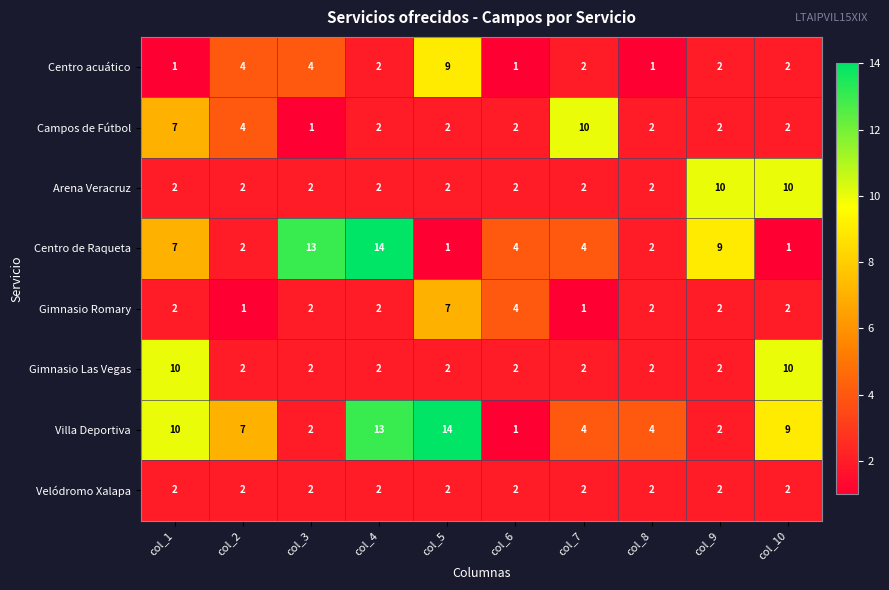

Between col_2 and col_6, which series saw the biggest shift?

Villa Deportiva